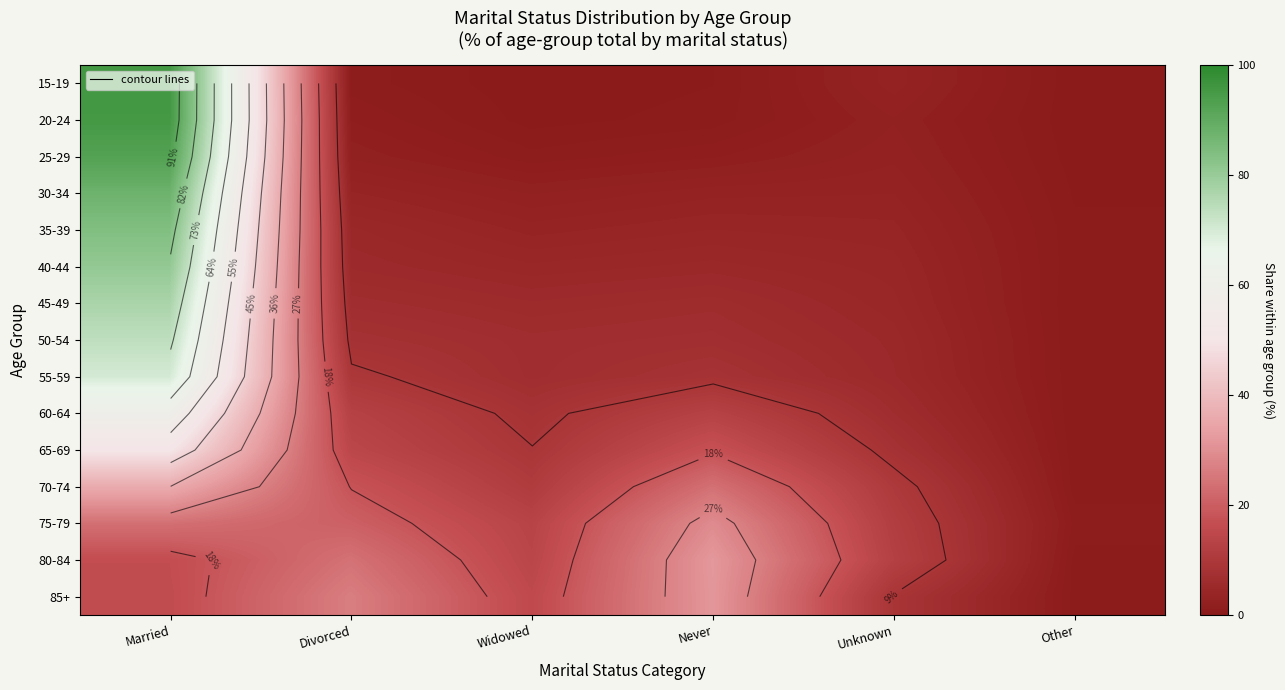

At which label is 45-49 closest to 38?

Divorced